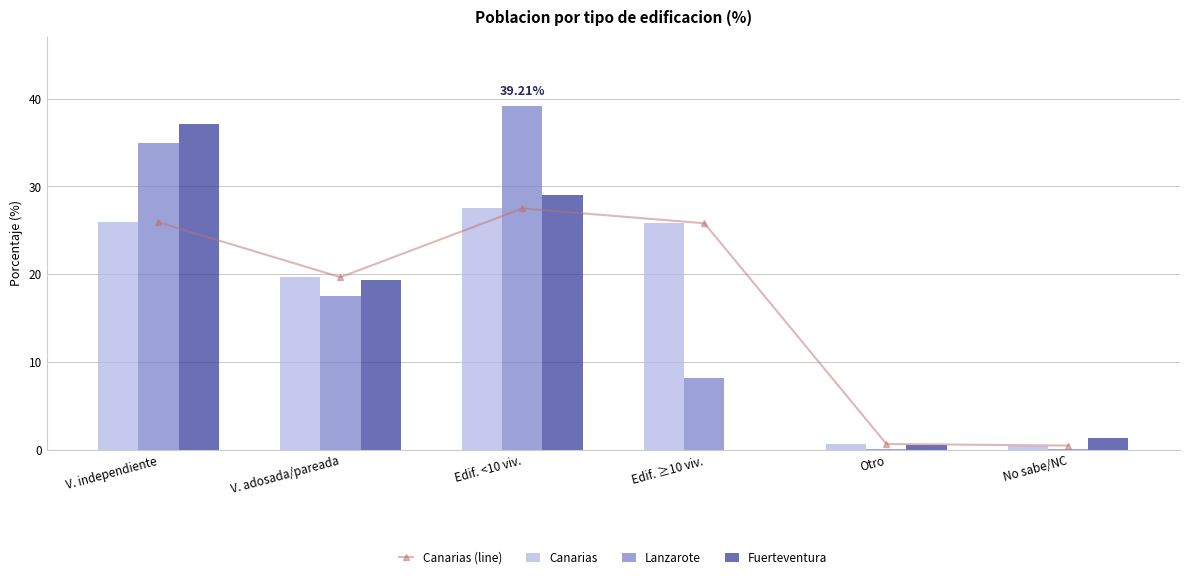

Which label corresponds to the smallest value in the chart?

Edif. ≥10 viv.